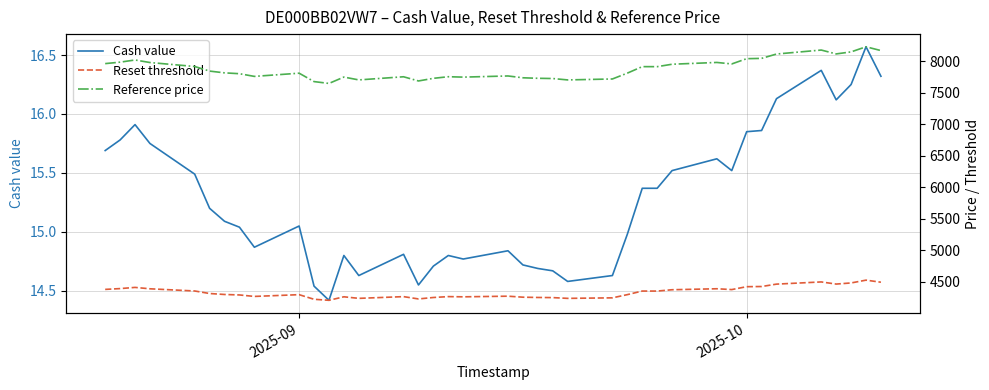

Count the number of categories in the chart.

39